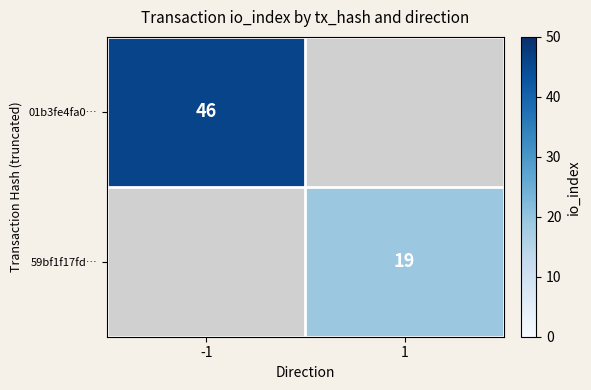

True or false: 01b3fe4fa0… has a value of 11 at -1.

False